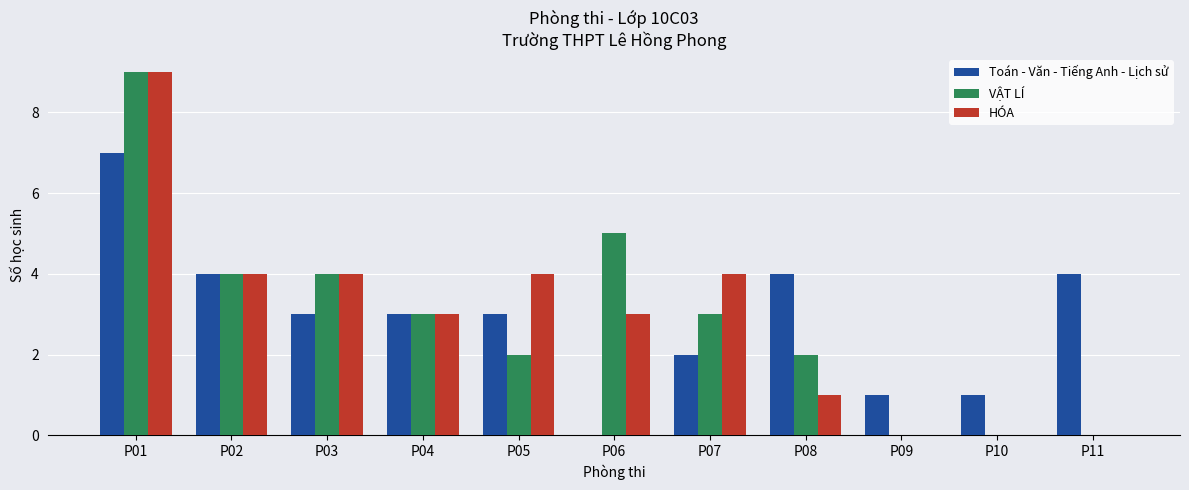

Read the HÓA value at P02.

4